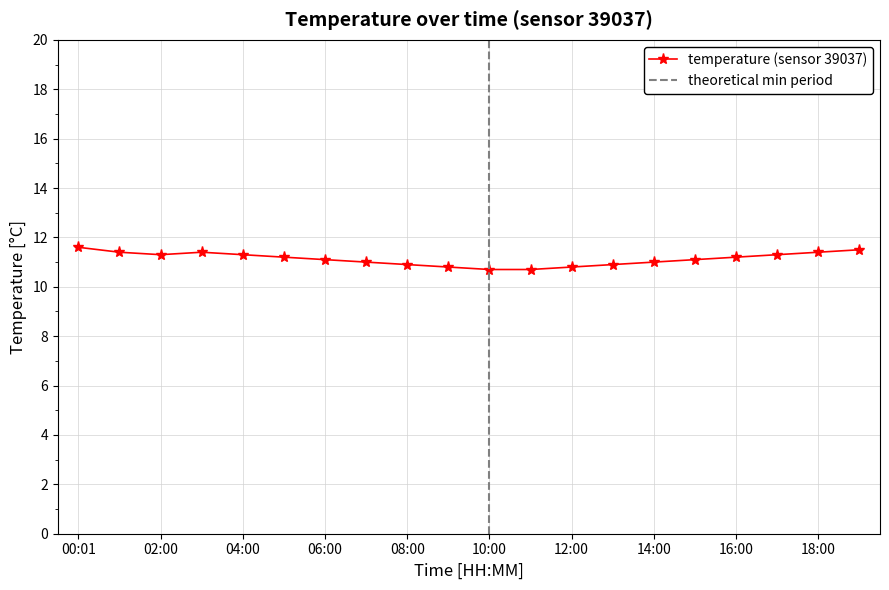

At which category does the data reach its first local peak?

03:00